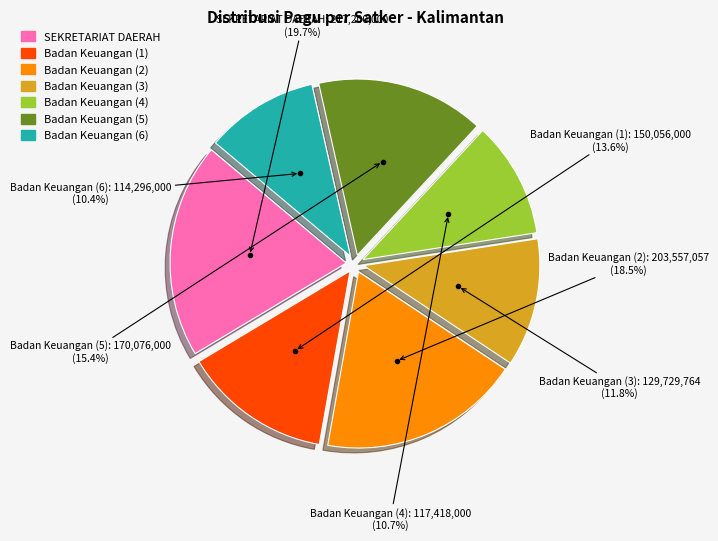

Is there a majority slice in this chart?

No